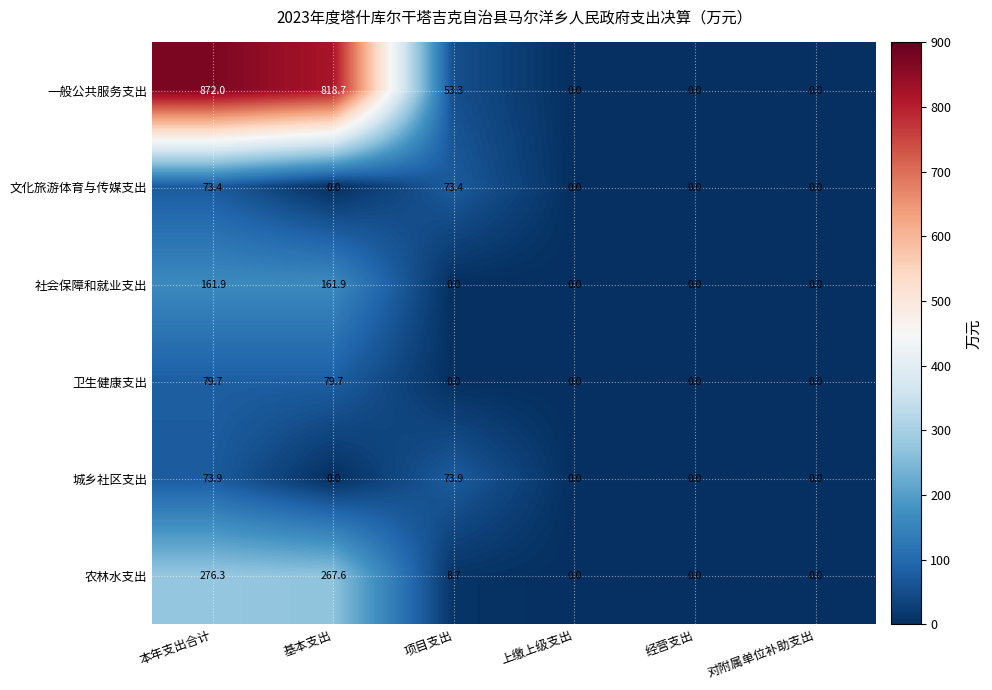

What is the highest value of the 城乡社区支出 series?

73.9